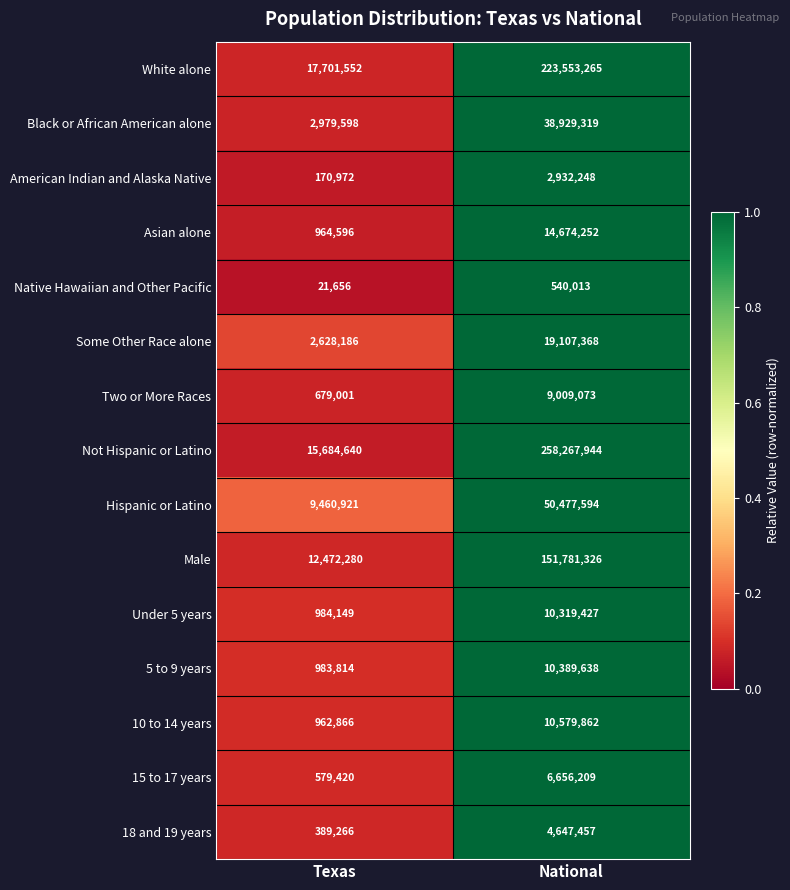

Which series has the largest total across all categories?

Not Hispanic or Latino